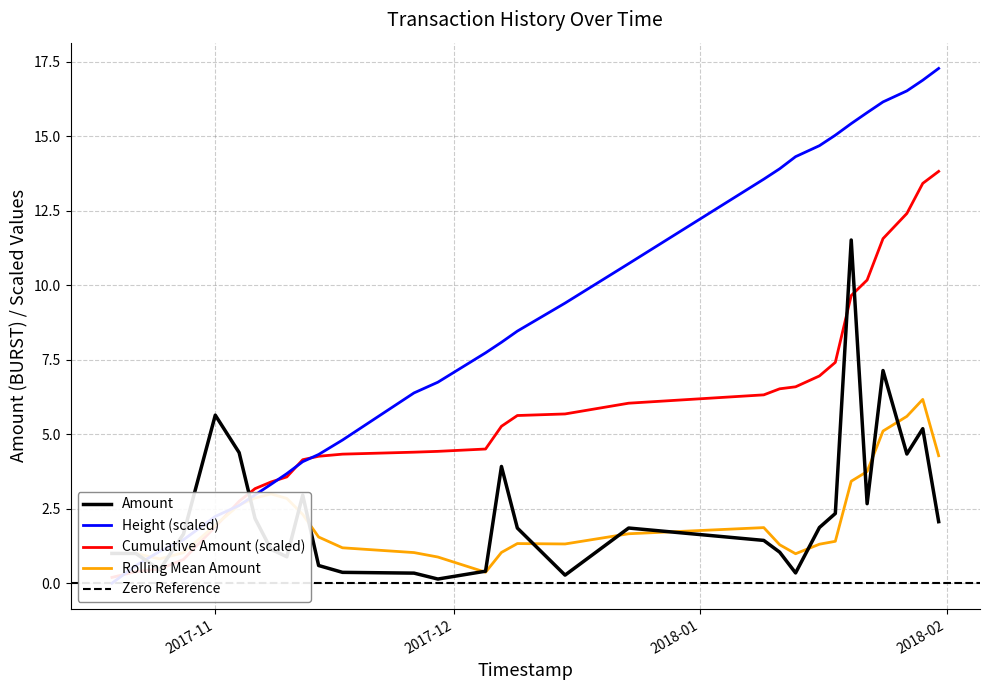

What is the lowest value of the Rolling Mean Amount series?

0.4